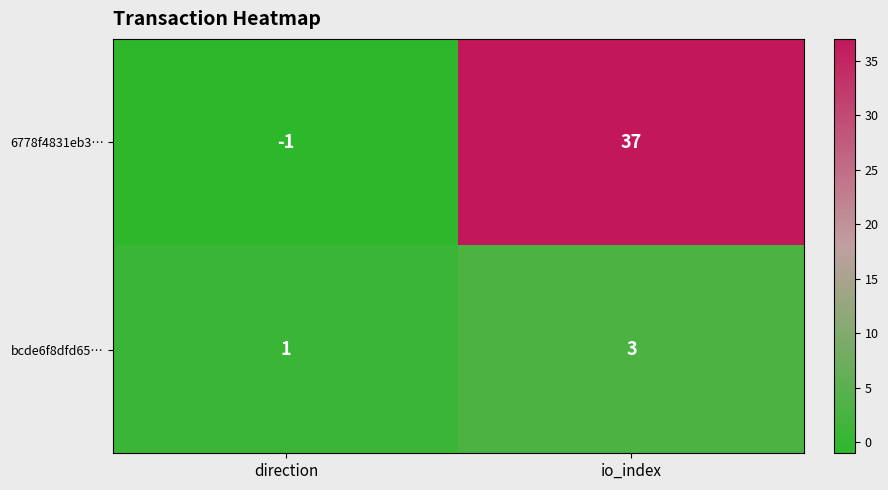

Which series has the largest total across all categories?

6778f4831eb3…